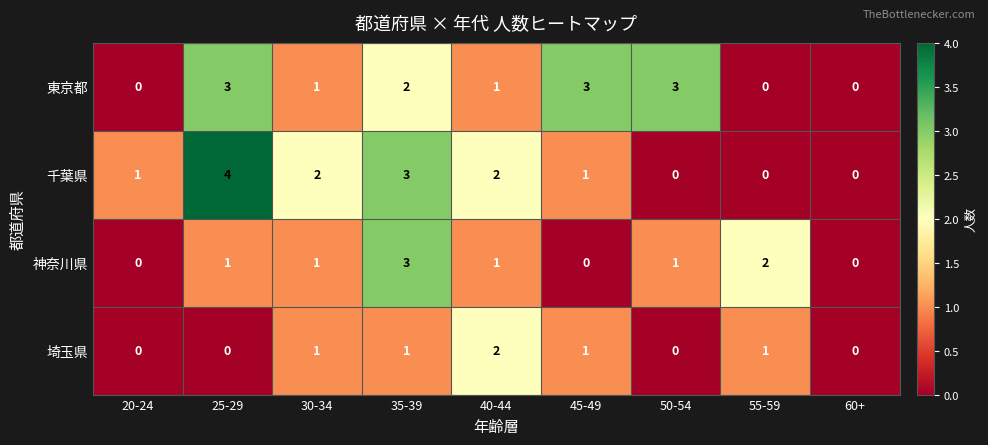

What is the maximum value for 東京都?

3